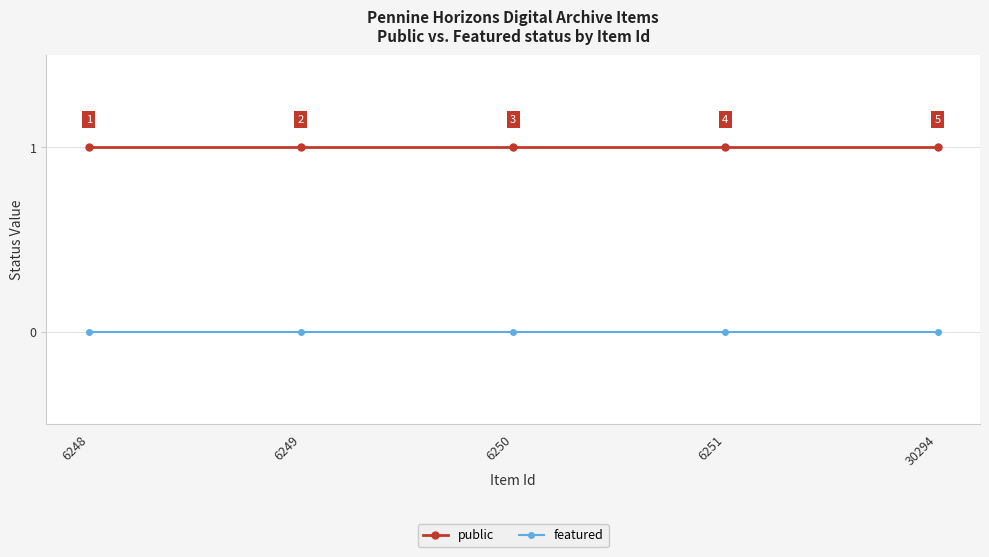

Reading left to right, transcribe all the data shown in this chart.

public: 1	1	1	1	1
featured: 0	0	0	0	0